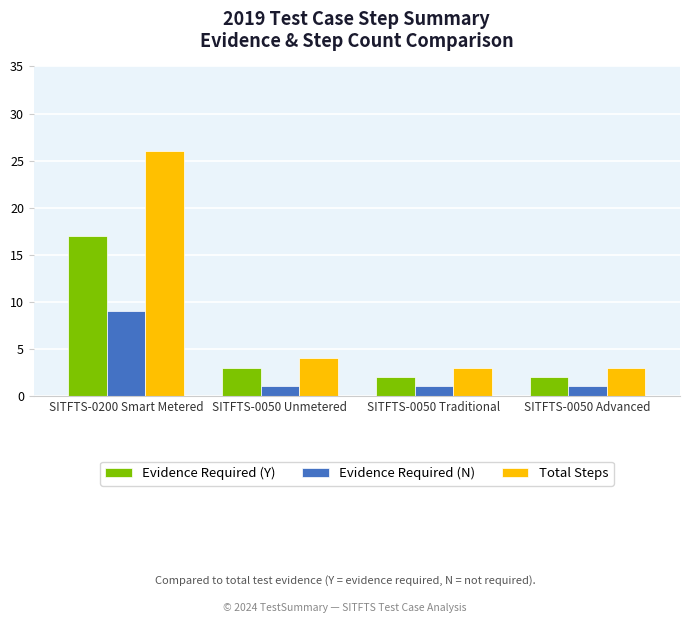

What is the sum of all Total Steps values?

36